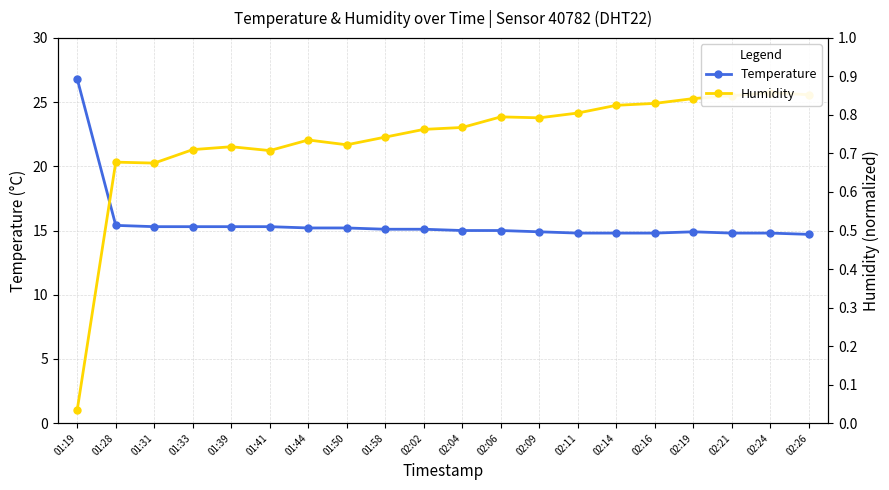

Between 02:04 and 02:21, which series saw the biggest shift?

Temperature